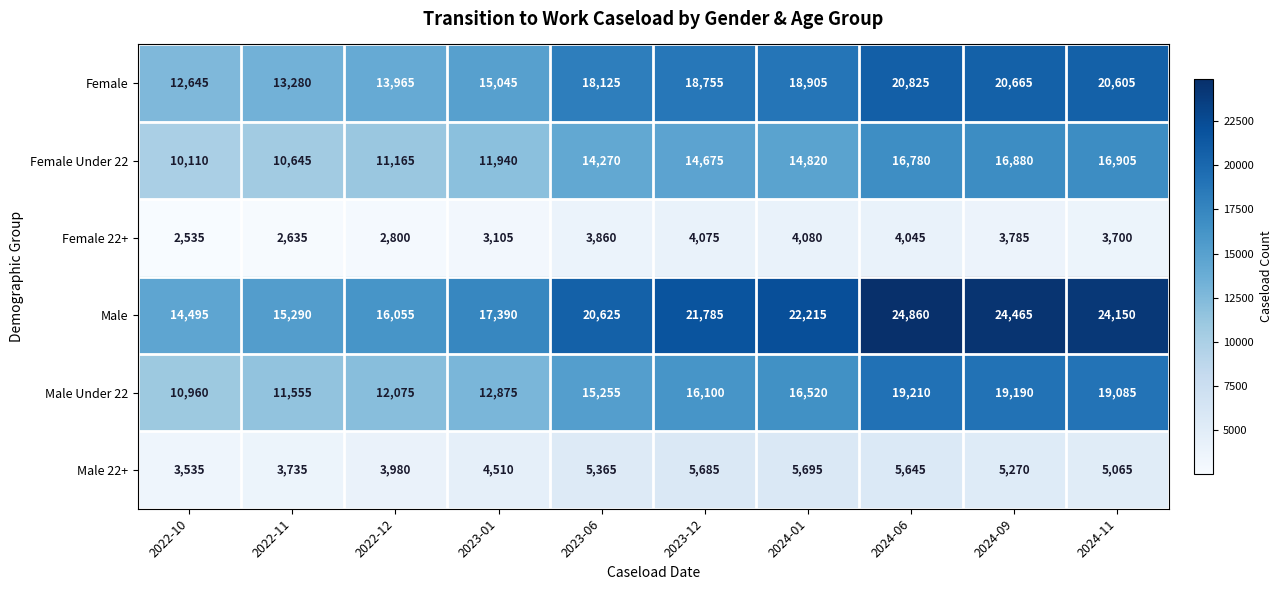

What is the lowest value of the Male 22+ series?

3535